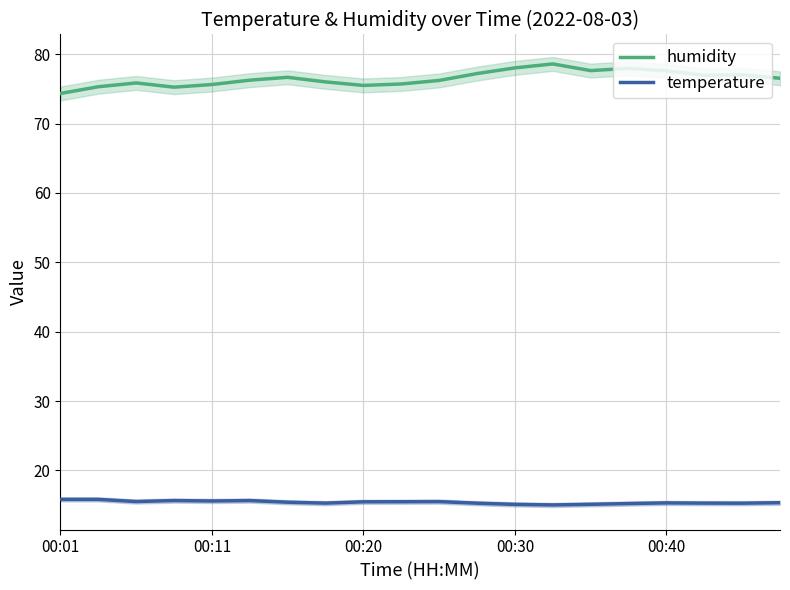

True or false: temperature has a value of 15.1 at 00:30.

True